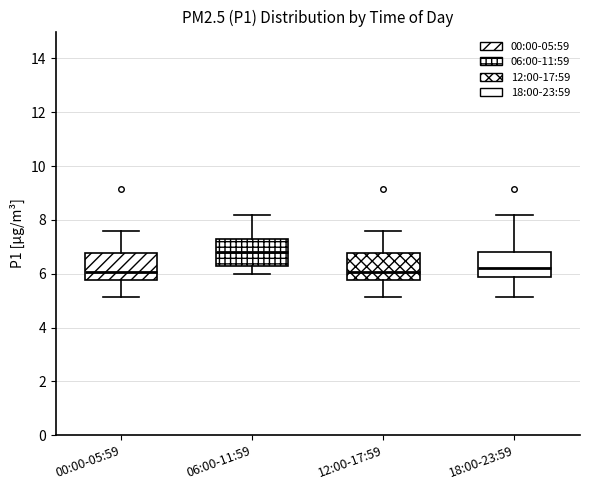

Reading left to right, transcribe this box plot: for each box, give where its median line is, the range the box spans, and where its two whiskers end, as read against the y-axis. The values are not printed on the chart, so give them approximately, as read against the axis.

00:00-05:59: median 6.0, box 5.8 to 6.8, whiskers 5.2 to 7.6
06:00-11:59: median 6.8, box 6.4 to 7.4, whiskers 6.0 to 8.2
12:00-17:59: median 6.0, box 5.8 to 6.8, whiskers 5.2 to 7.6
18:00-23:59: median 6.2, box 5.8 to 6.8, whiskers 5.2 to 8.2